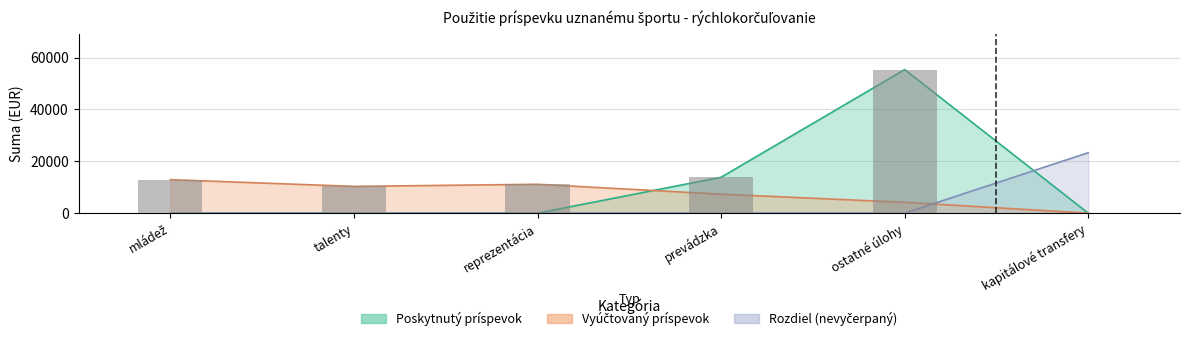

Which series has the largest range (max minus min)?

Poskytnutý príspevok